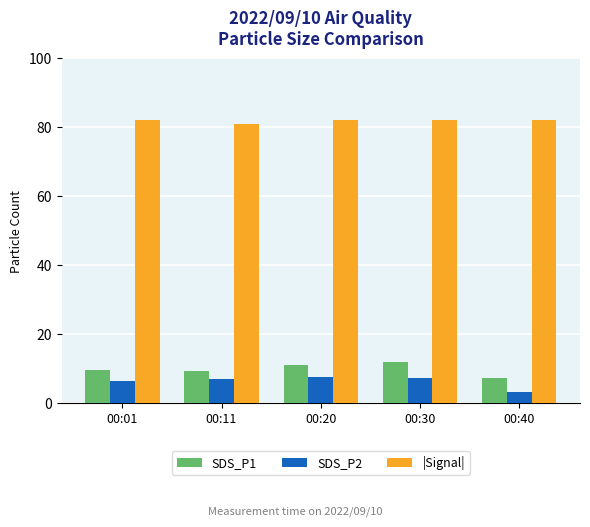

What is the greatest value displayed?

82.0